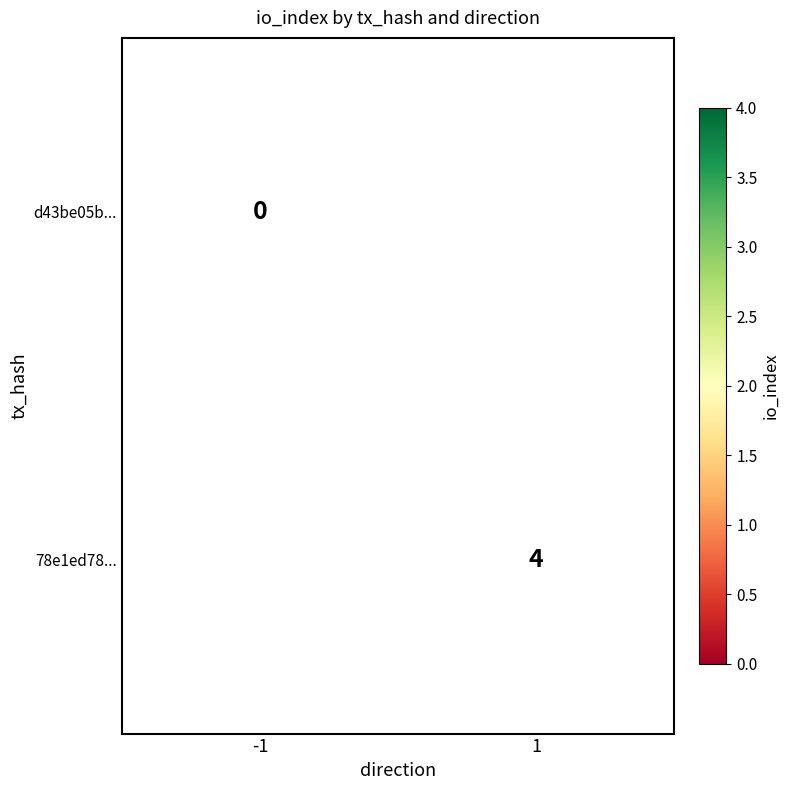

True or false: 78e1ed78... has a value of 3 at 1.

False